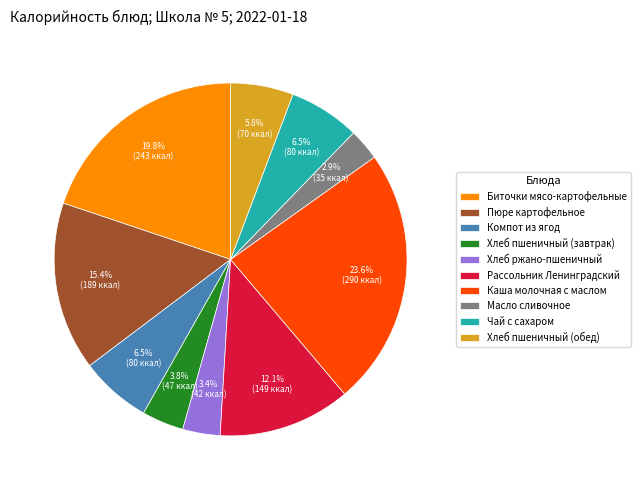

Which category has the biggest portion of the pie?

Каша молочная с маслом